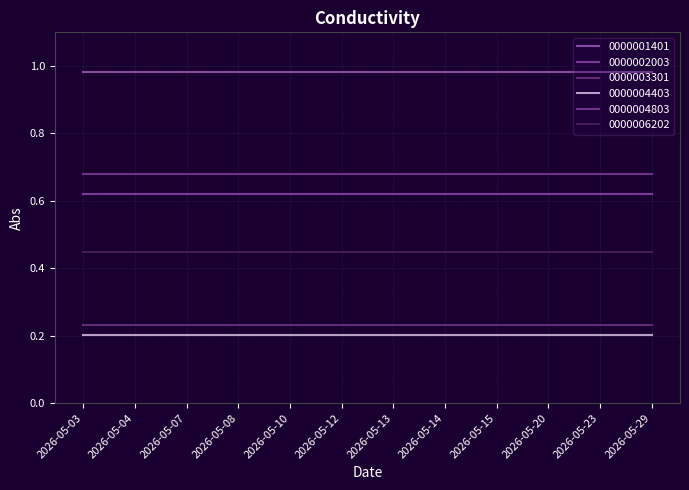

Does the chart have visible grid lines?

Yes